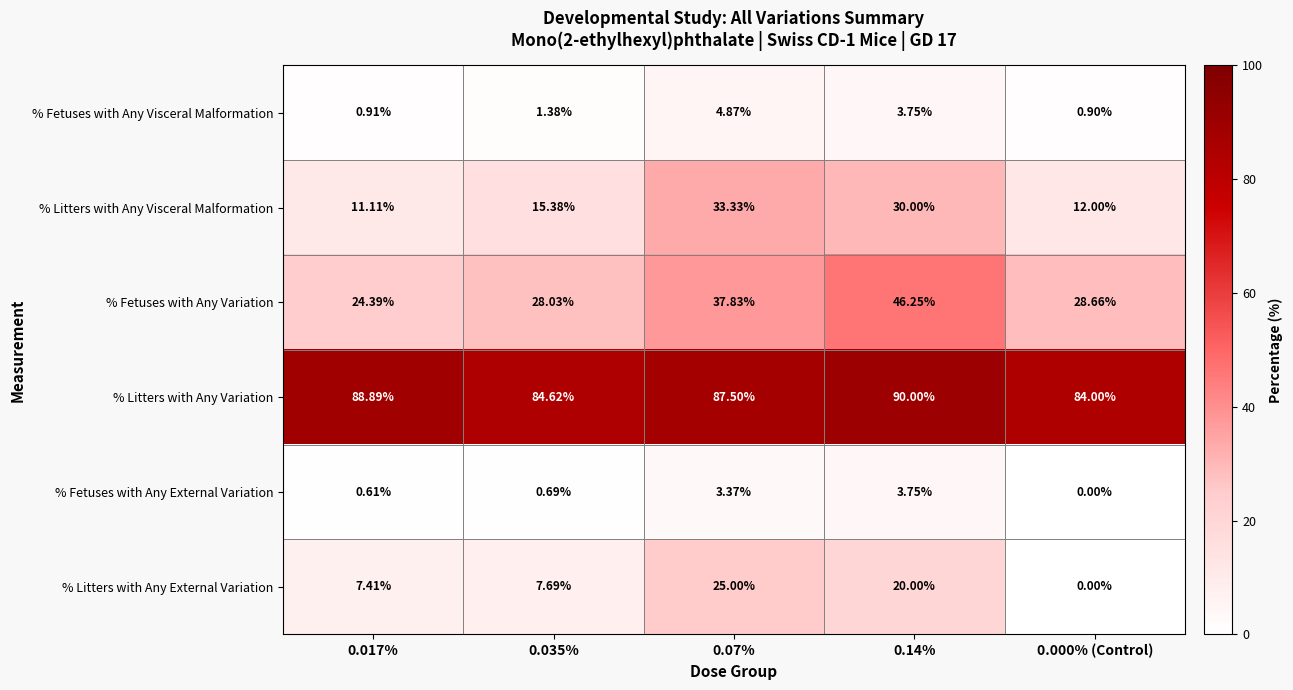

Between 0.07% and 0.14%, which series saw the biggest shift?

% Fetuses with Any Variation